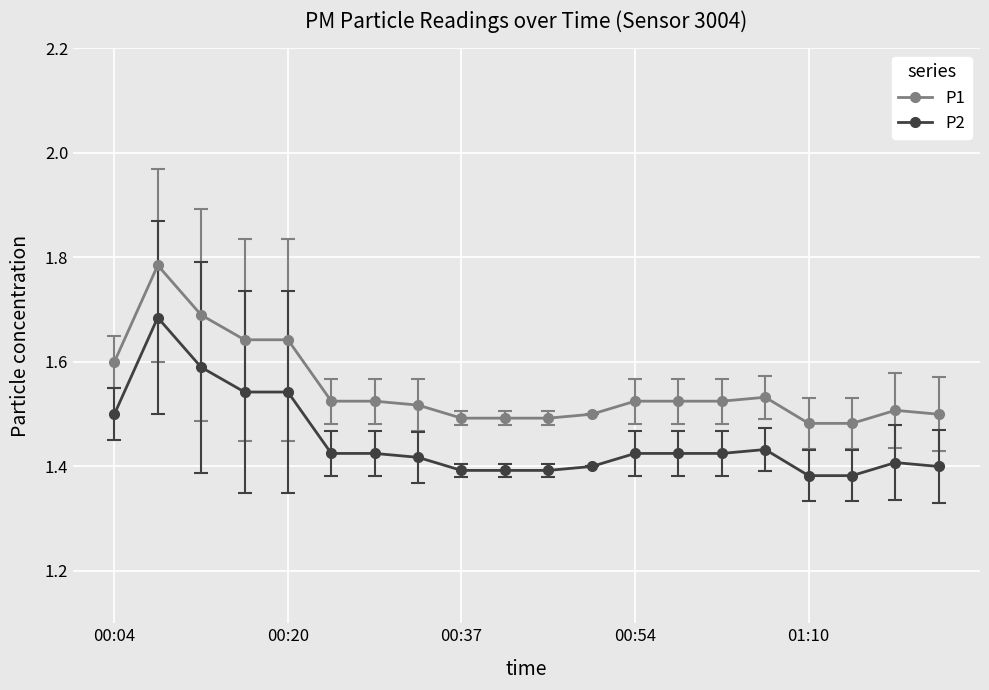

At how many categories does at least one series exceed 1?

20